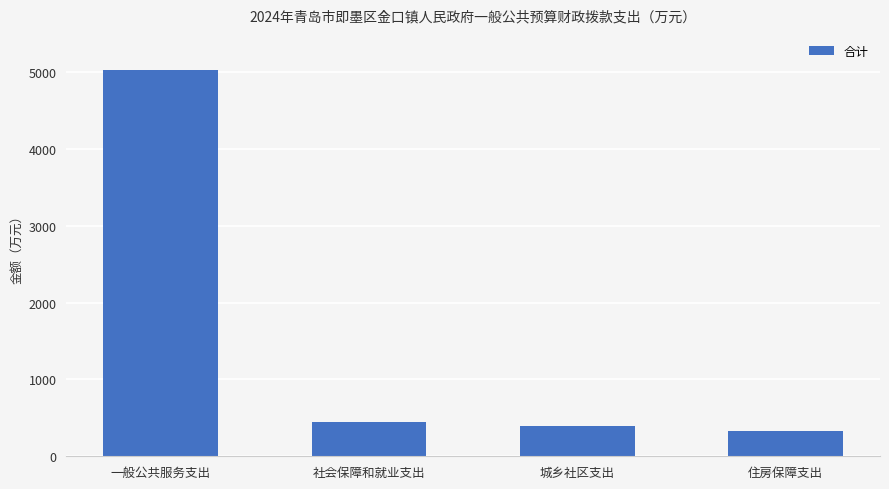

What is the change in value from 一般公共服务支出 to 社会保障和就业支出?

-4582.5